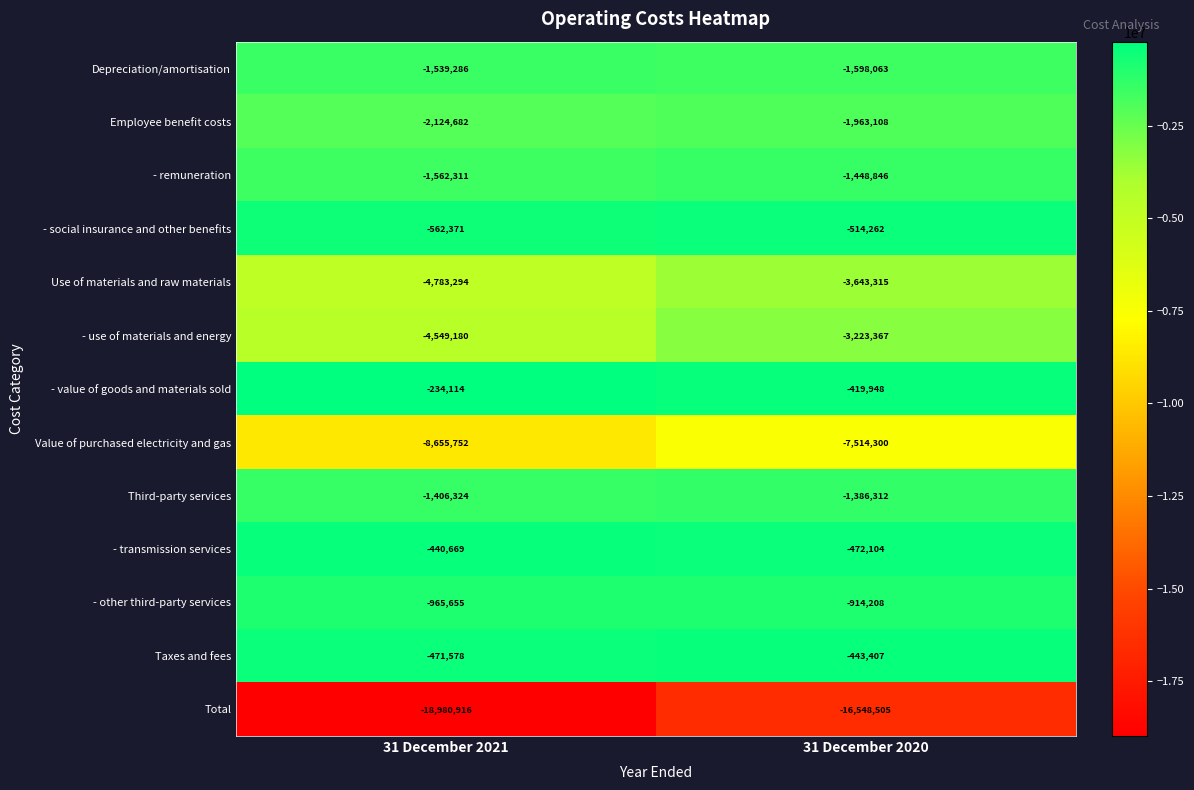

What is the sum of the - social insurance and other benefits values at 31 December 2021 and 31 December 2020?

-1076633